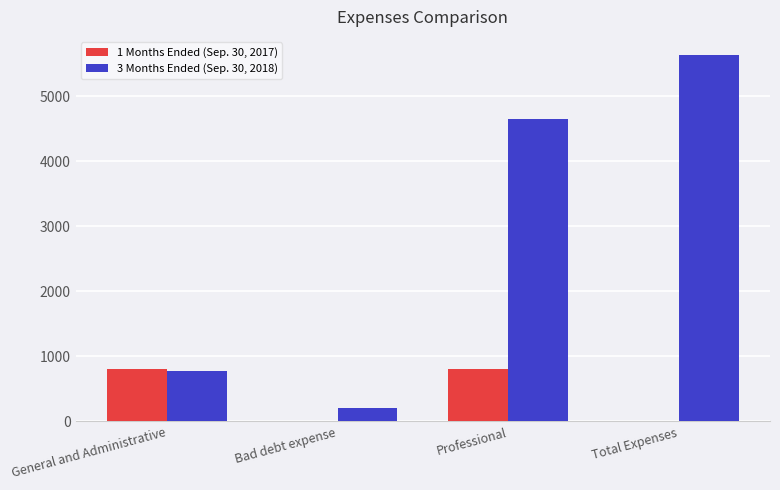

The value of 1 Months Ended (Sep. 30, 2017) at Total Expenses is 0. True or false?

True